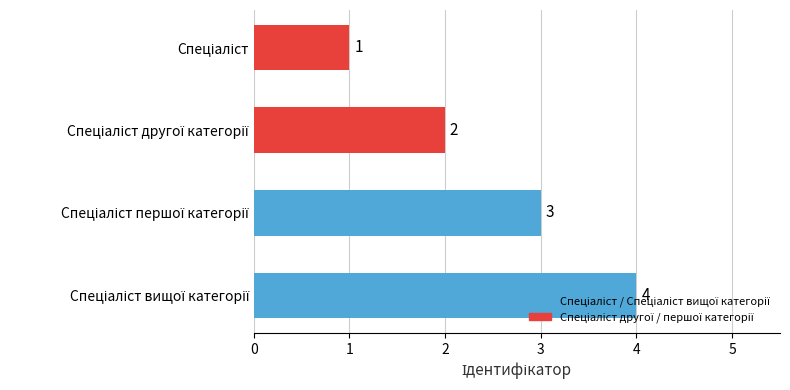

What is the difference between the maximum and minimum values?

3